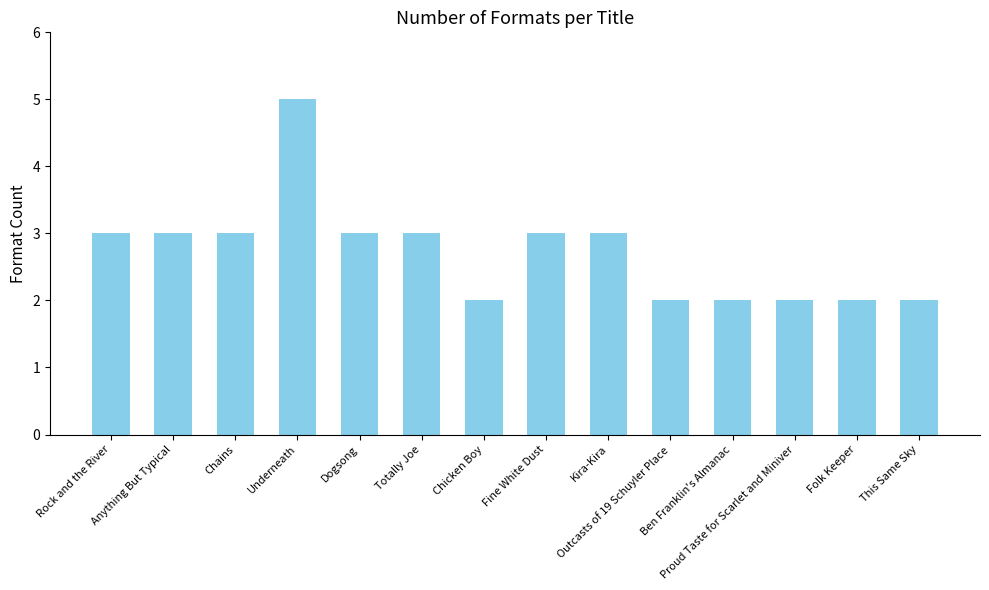

Reading left to right, what are all the values shown in this chart?

3	3	3	5	3	3	2	3	3	2	2	2	2	2